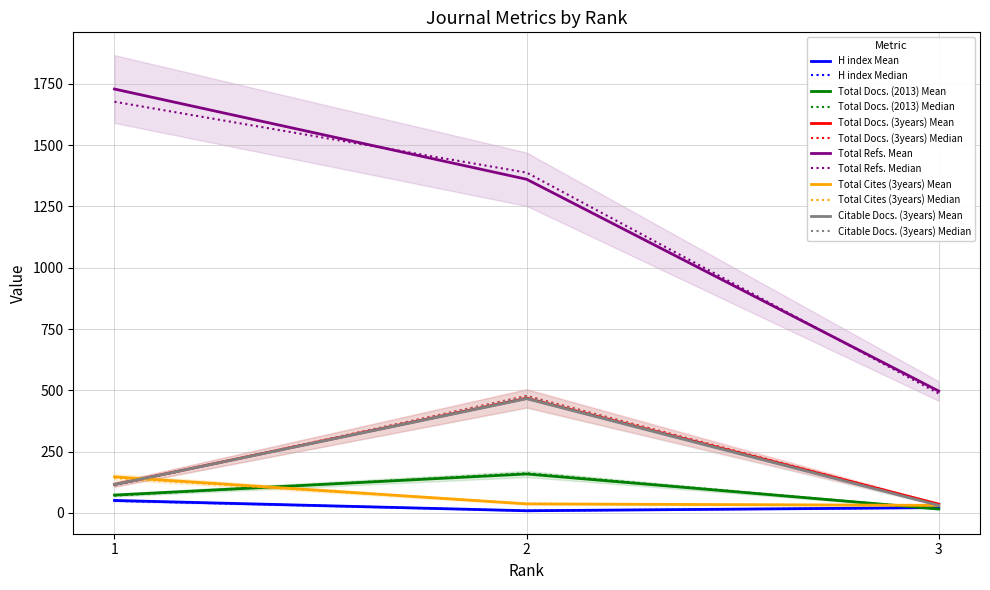

Which series has the widest spread of values?

Total Refs.